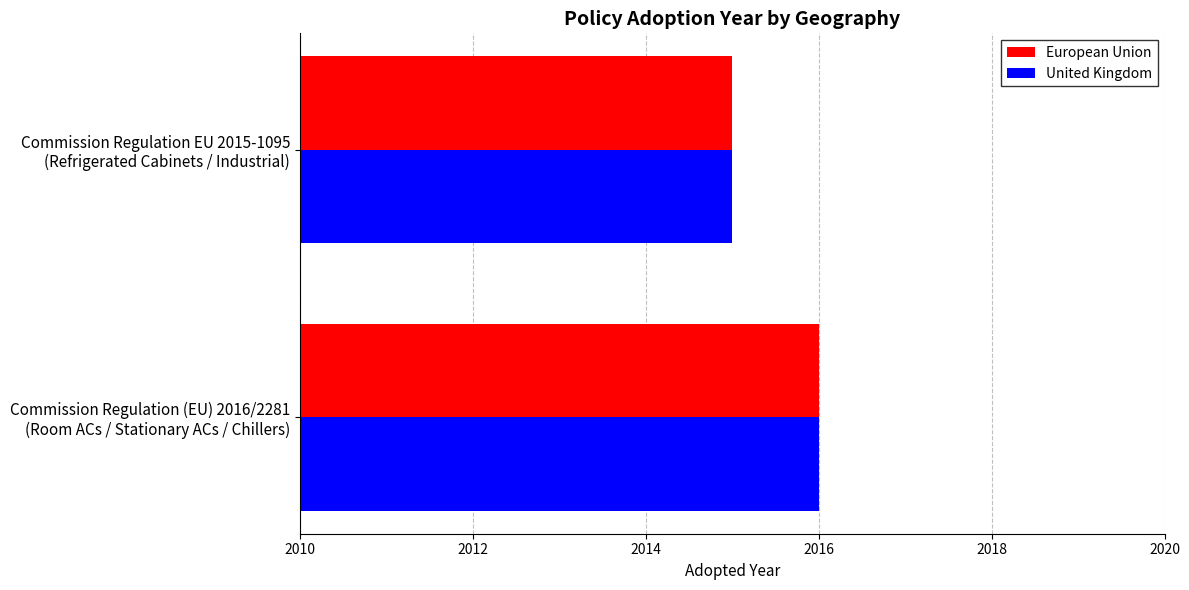

What is the smallest value displayed?

2015